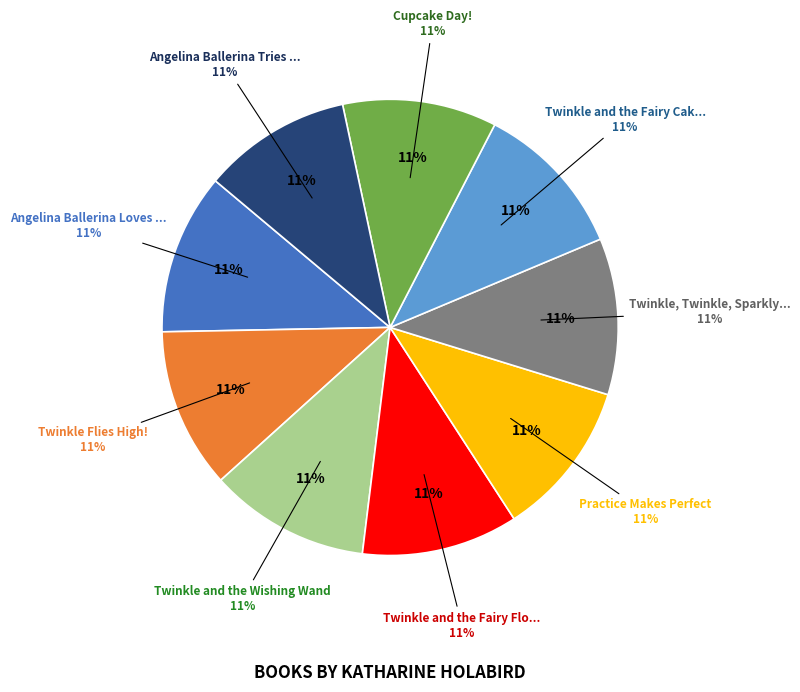

Between Angelina Ballerina Loves the Library and Twinkle Flies High!, which is larger?

Angelina Ballerina Loves the Library